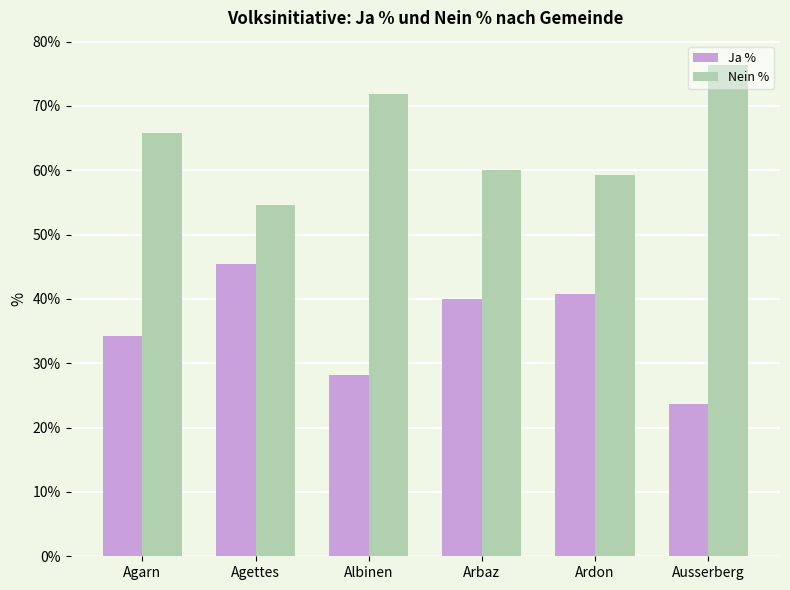

What is the sum of the Ja % values at Ardon and Agarn?

75.0